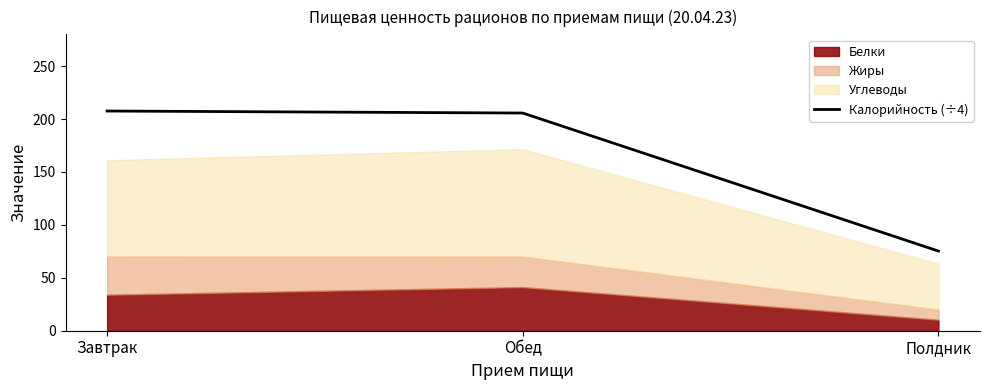

Does the chart display data point markers on the line(s)?

No